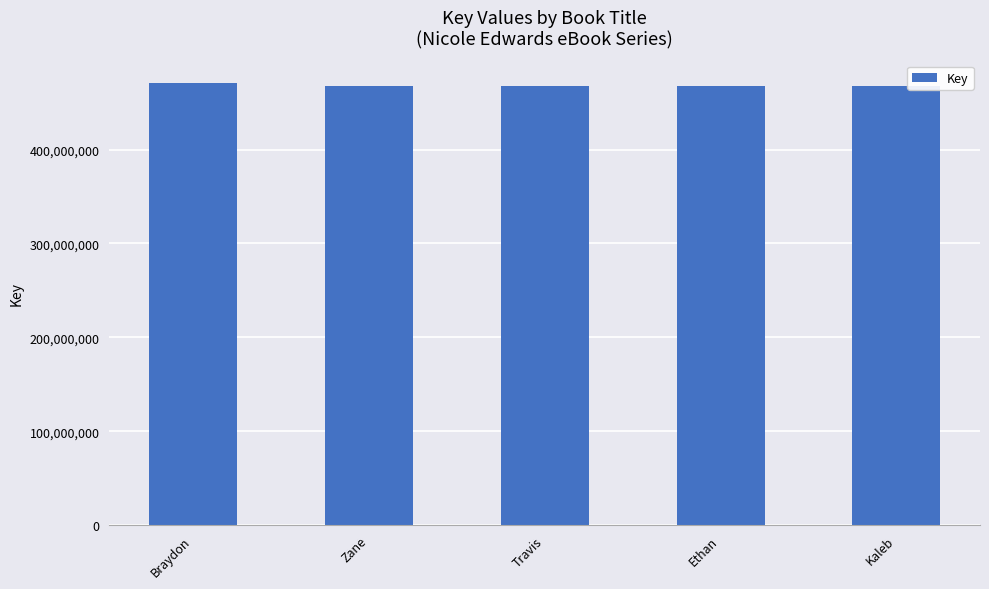

Is it true that the value at Travis is 127517992?

False